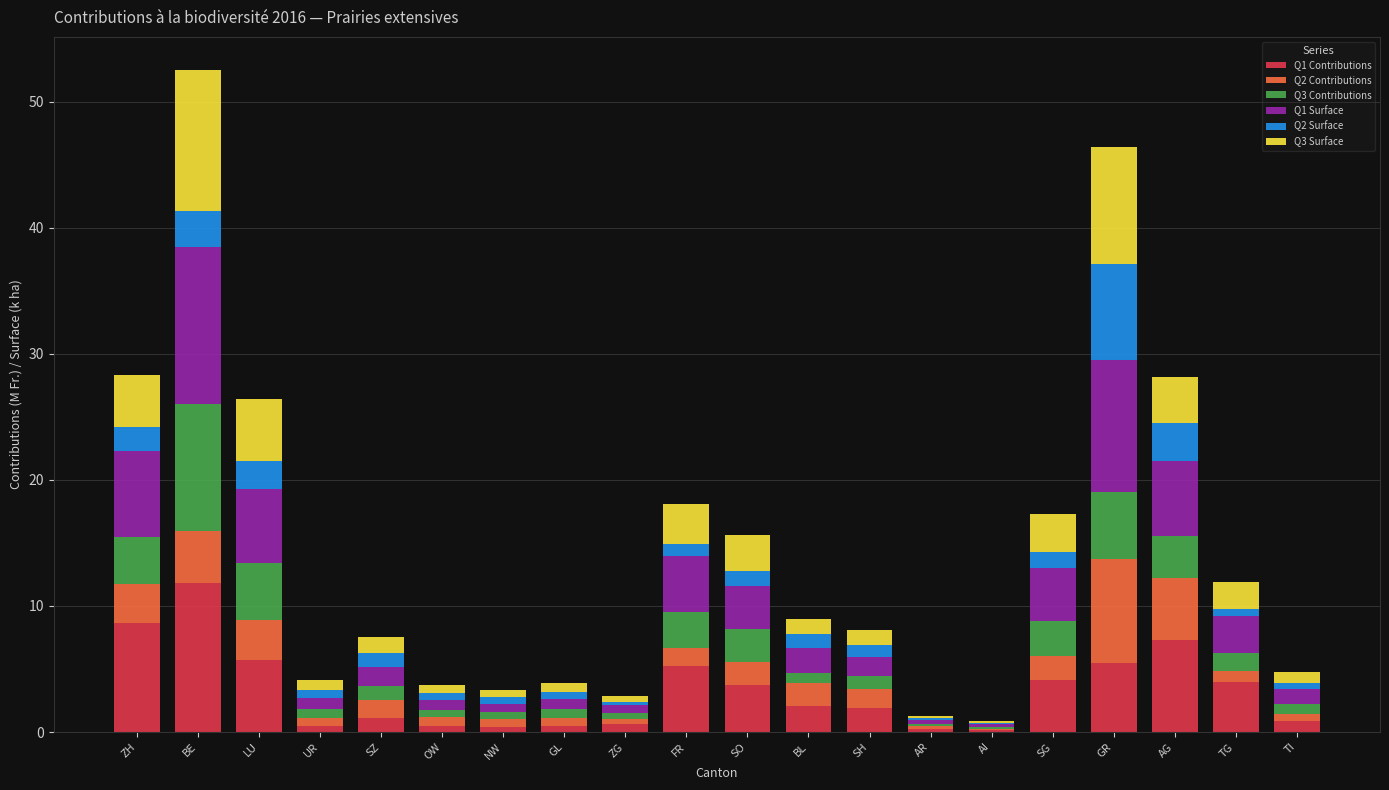

What is the highest value of the Q1 Contributions series?

11.8